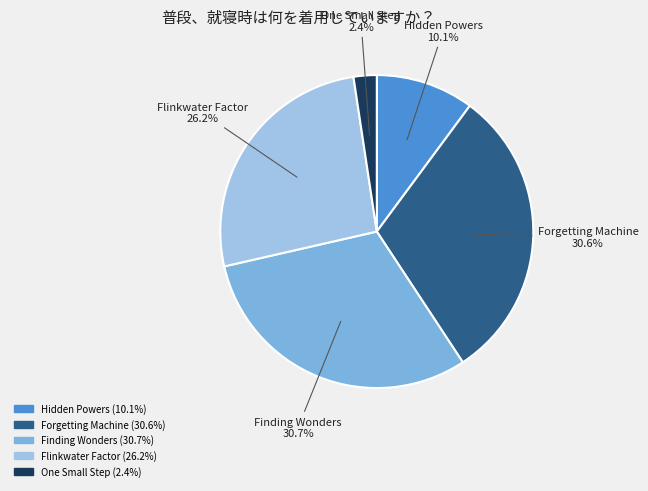

How many slices are in this pie chart?

5